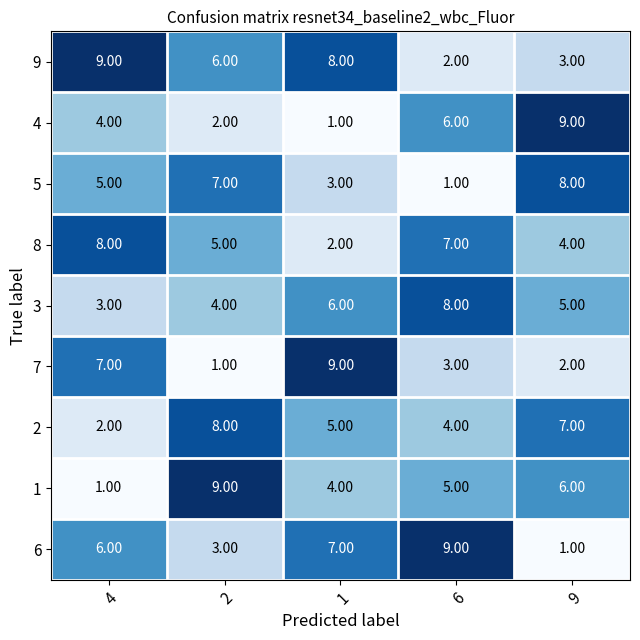

What is the sum of all 8 values?

26